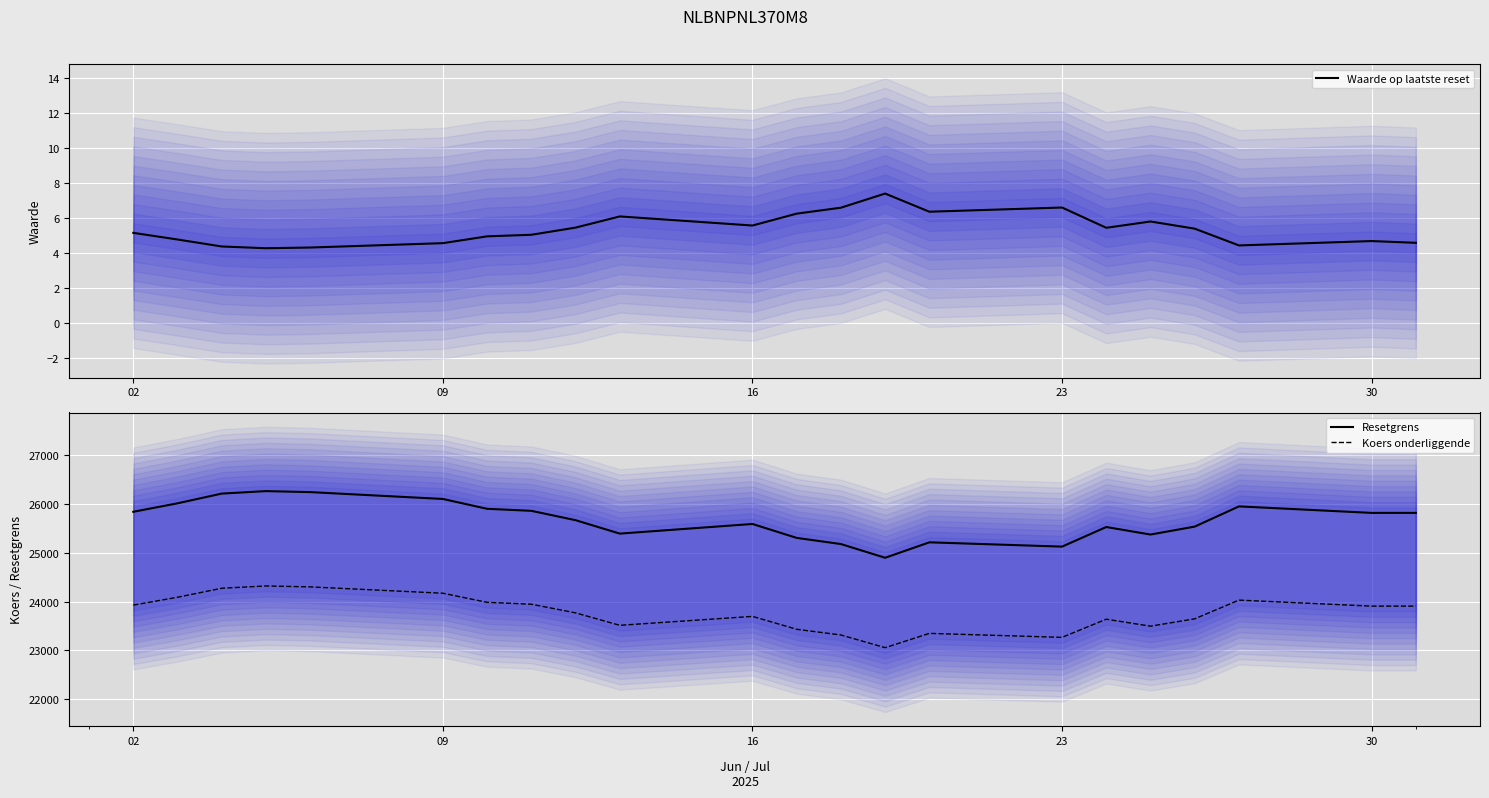

How many lines are shown in the chart?

3